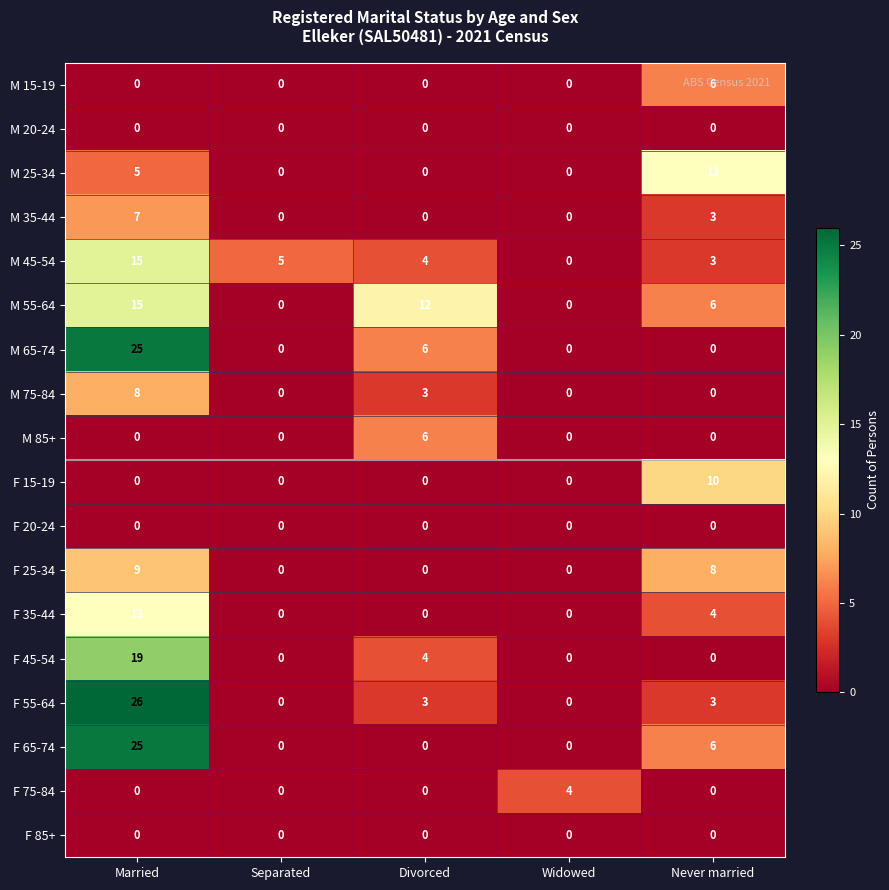

What is the spread (max minus min) of values at Widowed?

4